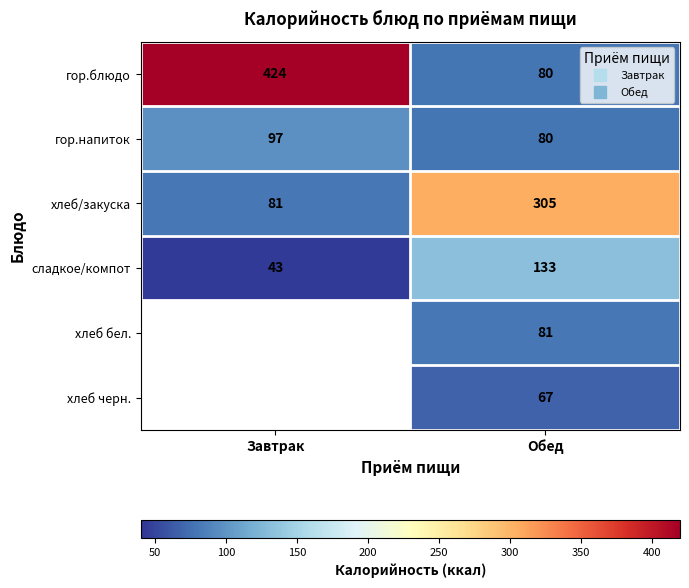

How many values in the сладкое/компот series are below 133?

1